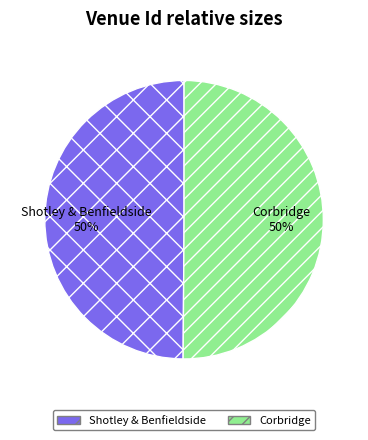

Is the sum of Corbridge and Shotley & Benfieldside greater than half?

Yes